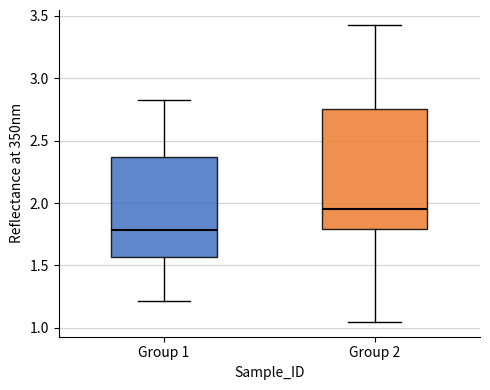

Where does the lower whisker of the box for Group 1 end on the y-axis? The values are not printed on the chart, so give them approximately, as read against the axis.

1.20